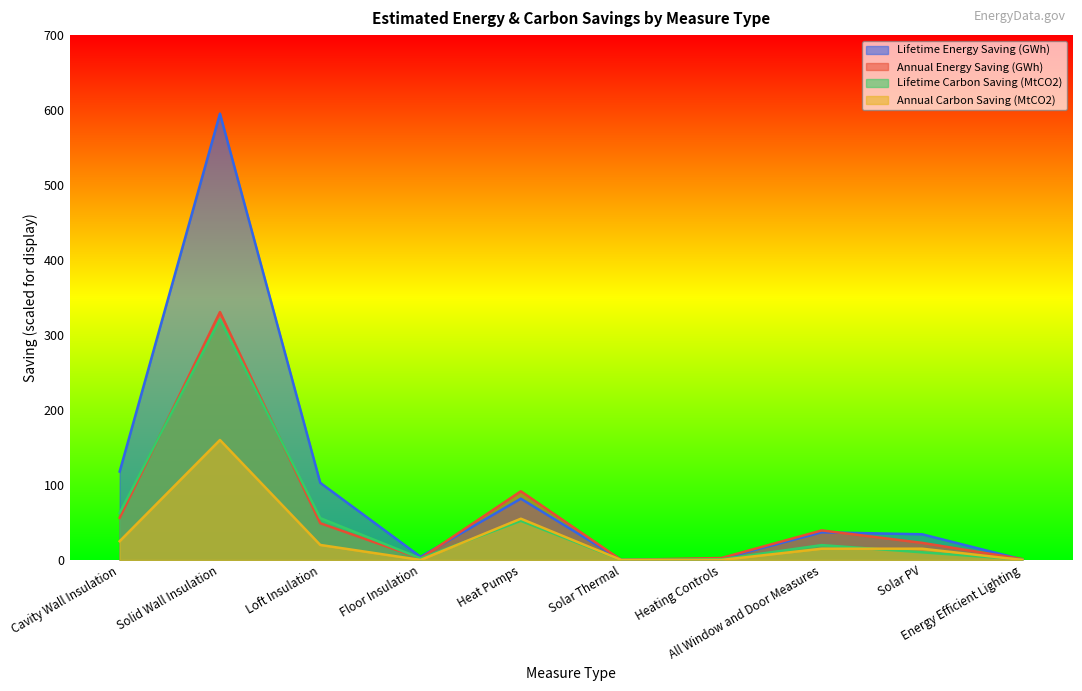

Where is the first local maximum for Annual Carbon Saving (MtCO2)?

Solid Wall Insulation